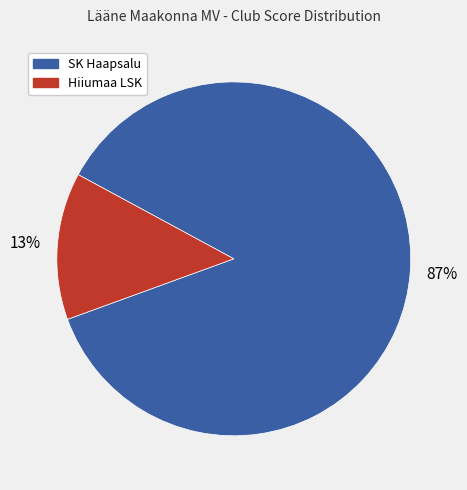

Does any single category account for the majority?

Yes